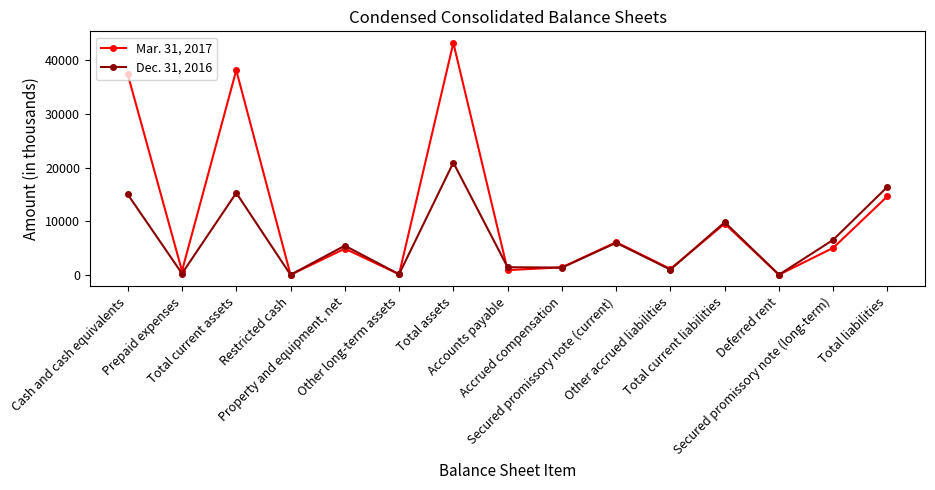

Which category has the highest value across all series?

Total assets